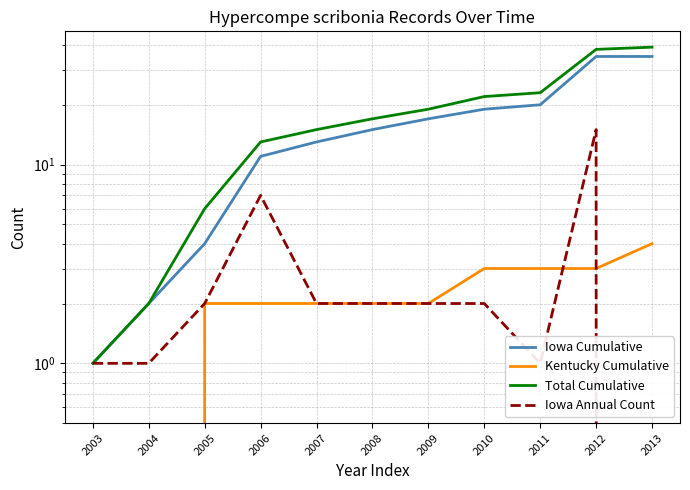

What is the average value of the Kentucky Cumulative series?

2